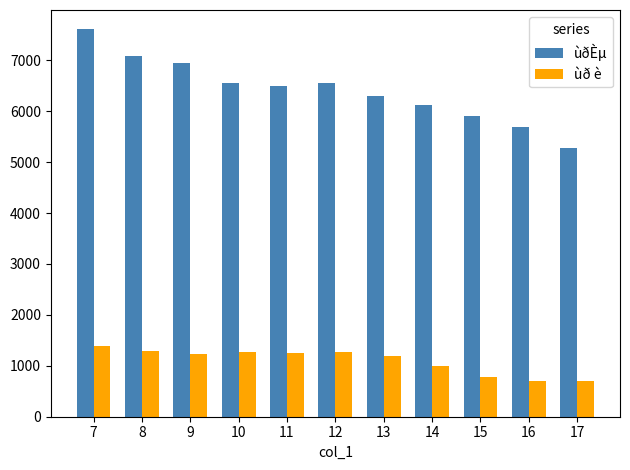

The ùðÈµ series shows 6127 at 14. True or false?

True